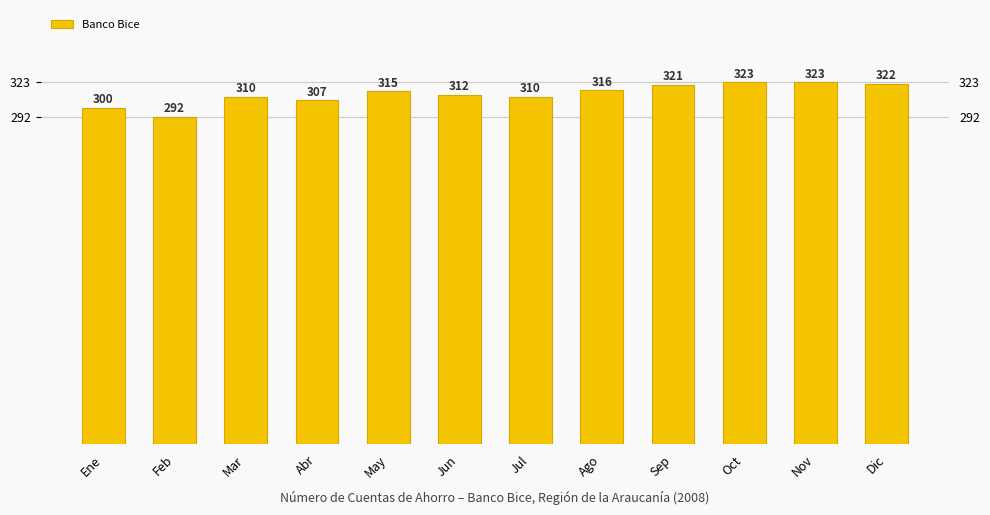

Which category has the highest value across all series?

Oct